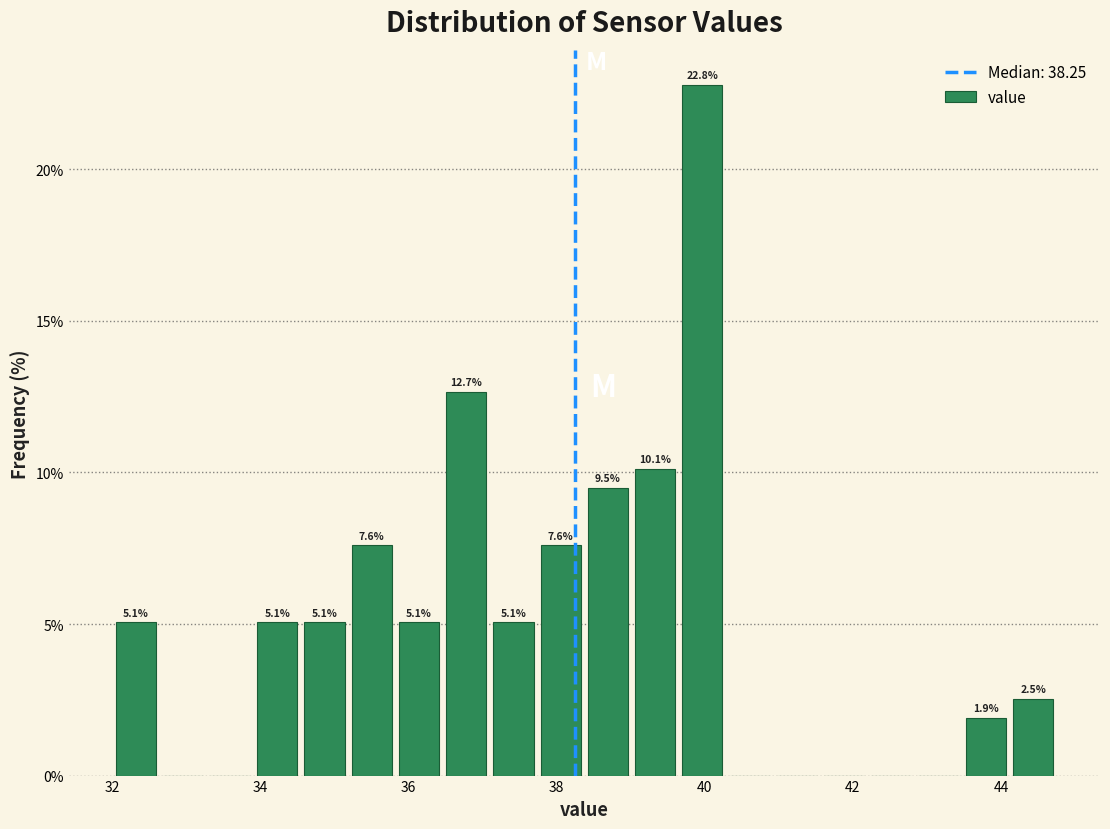

Around what value on the x-axis is the tallest bar? Give the approximate position of its centre, as read against the axis.

40.0